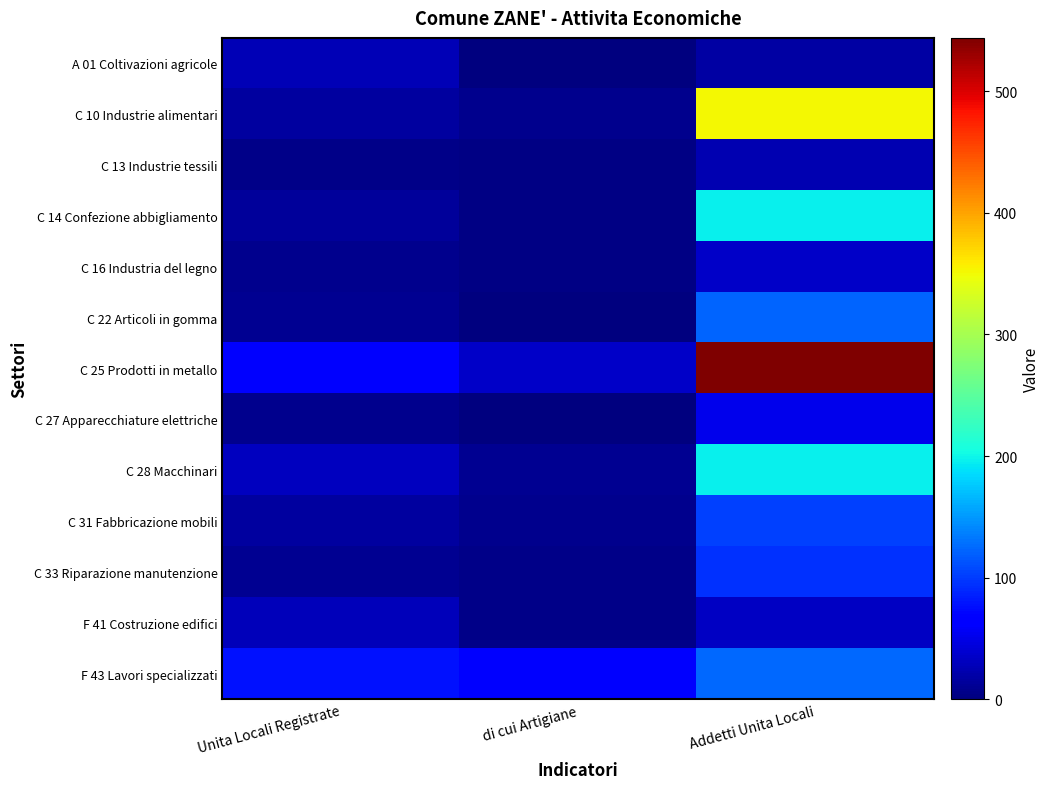

Which has a higher value, Addetti Unita Locali or Unita Locali Registrate?

Unita Locali Registrate